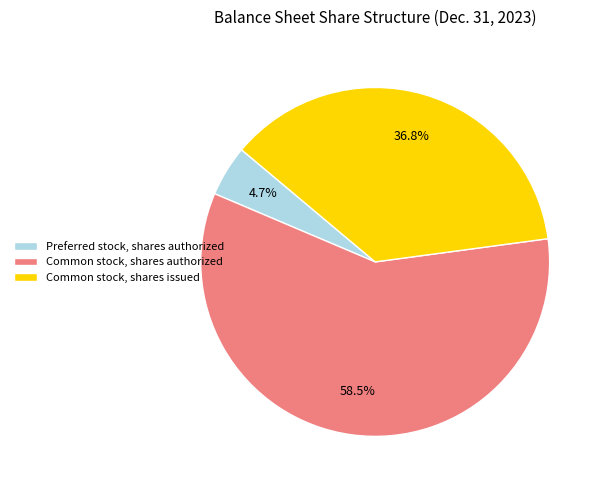

To the nearest percent, what is the average slice percentage?

33%